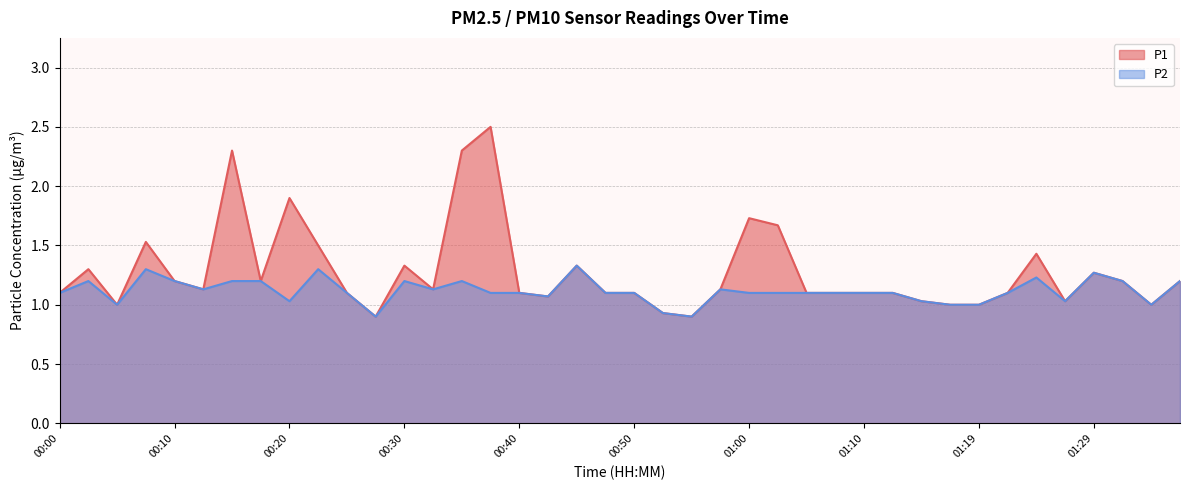

What position from the right is 00:50?

20